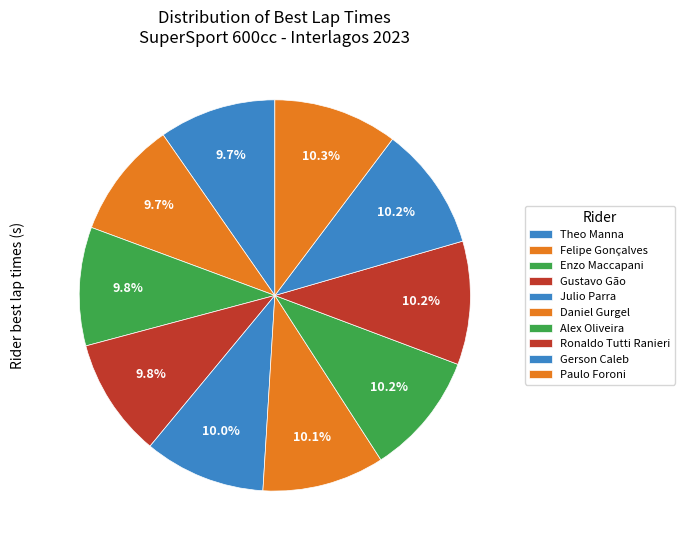

Is Felipe Gonçalves the majority of the pie?

No